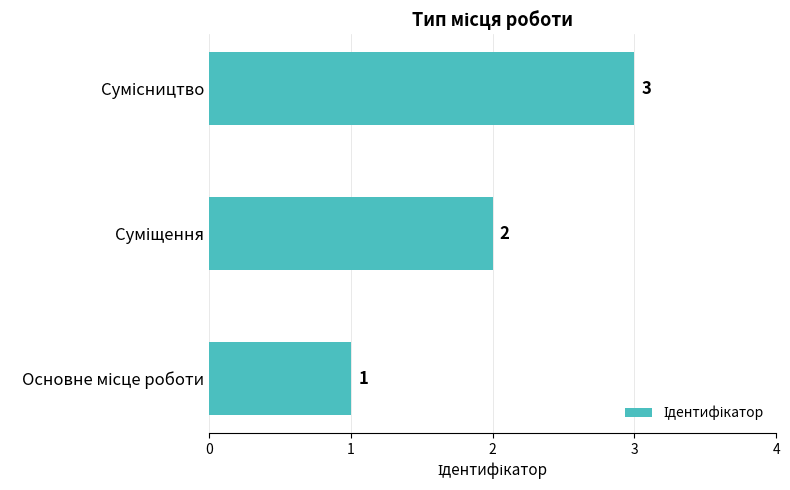

What is the sum of all values?

6